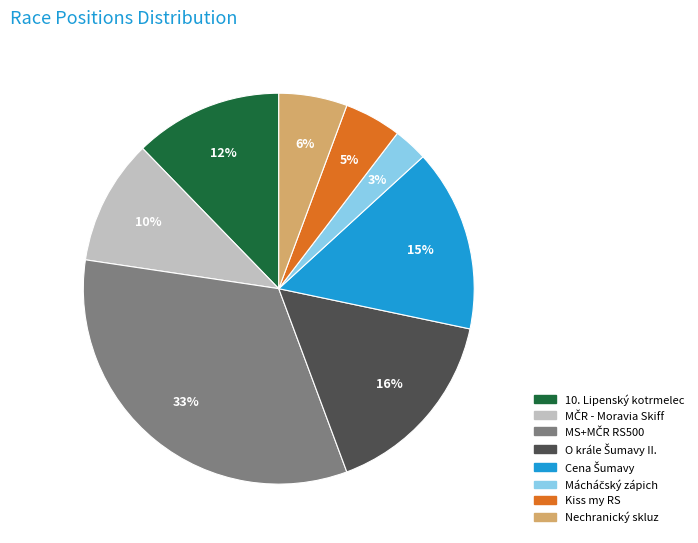

Does any single category account for the majority?

No